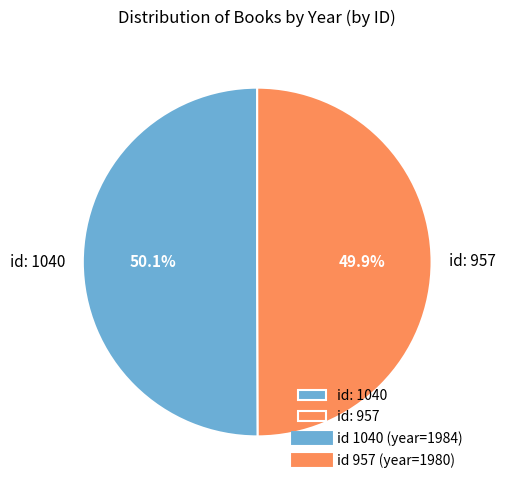

Is there any slice that represents more than half of the pie?

Yes